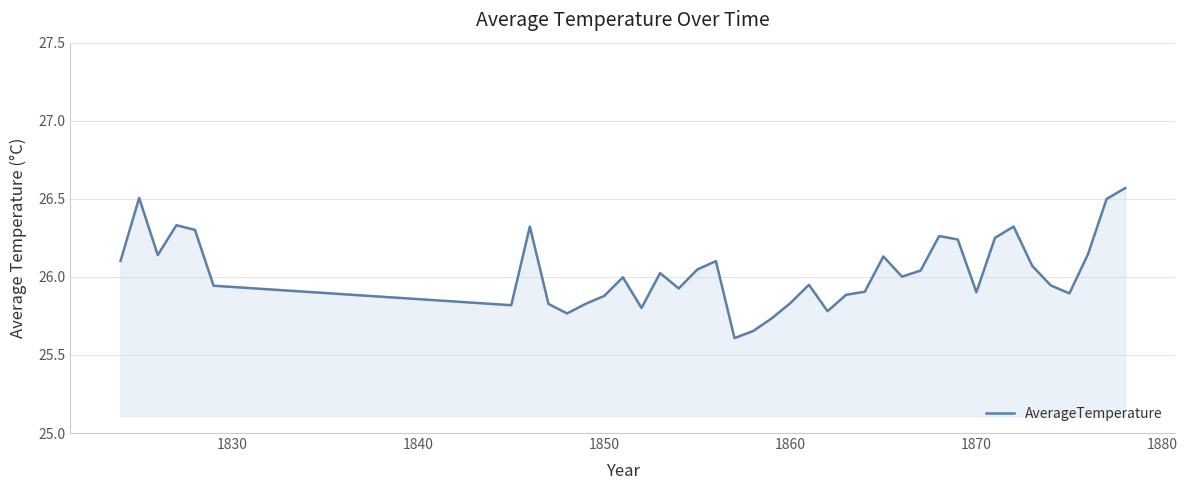

What is the minimum value shown in the chart?

25.6